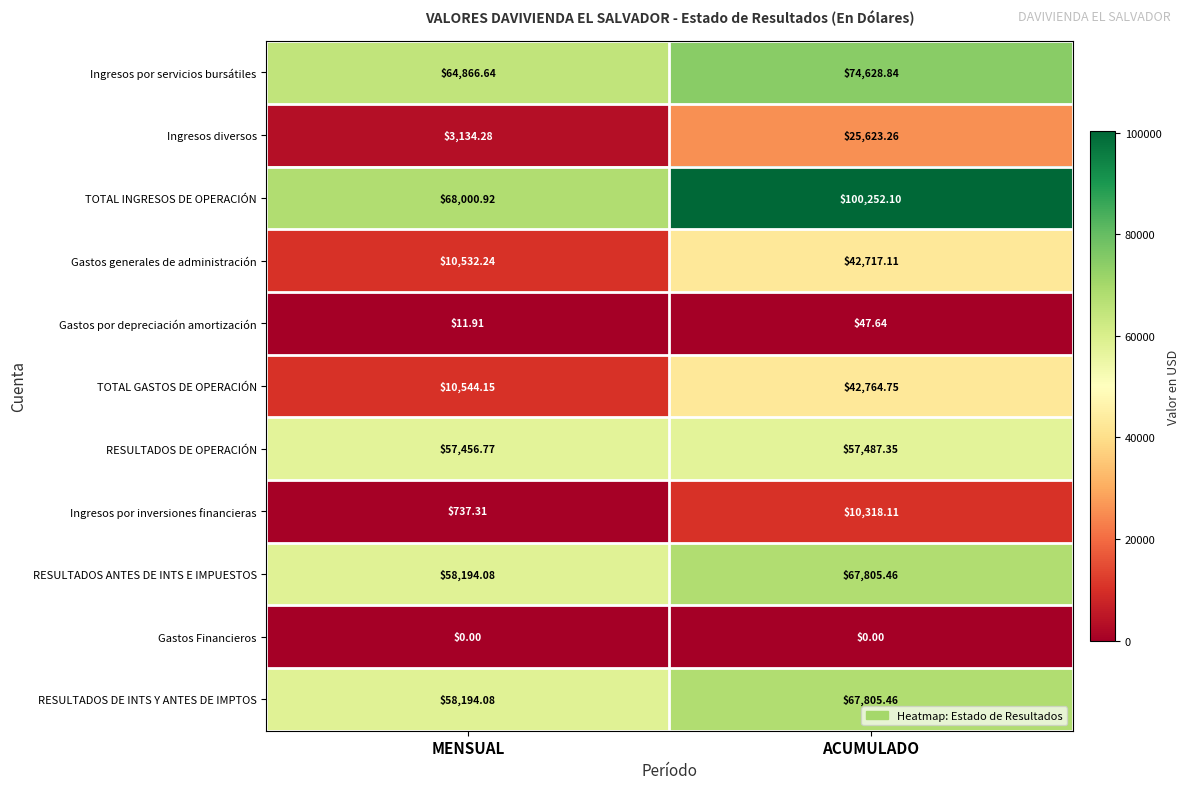

Which series has the widest spread of values?

TOTAL INGRESOS DE OPERACIÓN